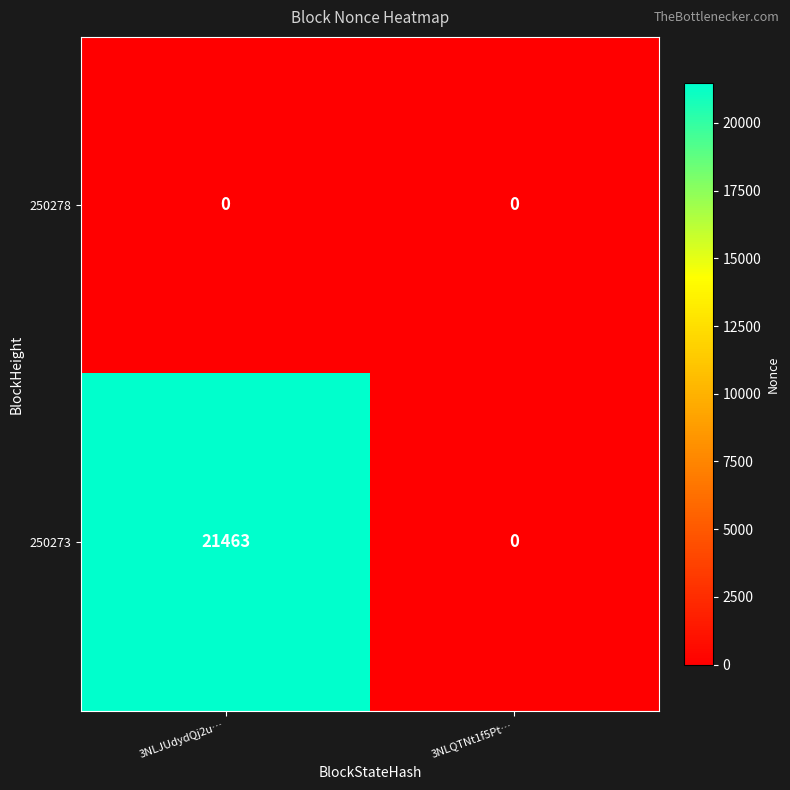

Rank the series by their maximum value, from highest to lowest.

250273, 250278